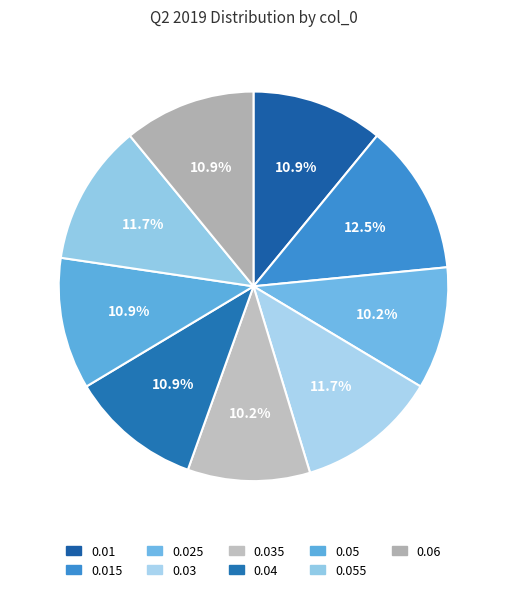

How many segments does this pie chart have?

9